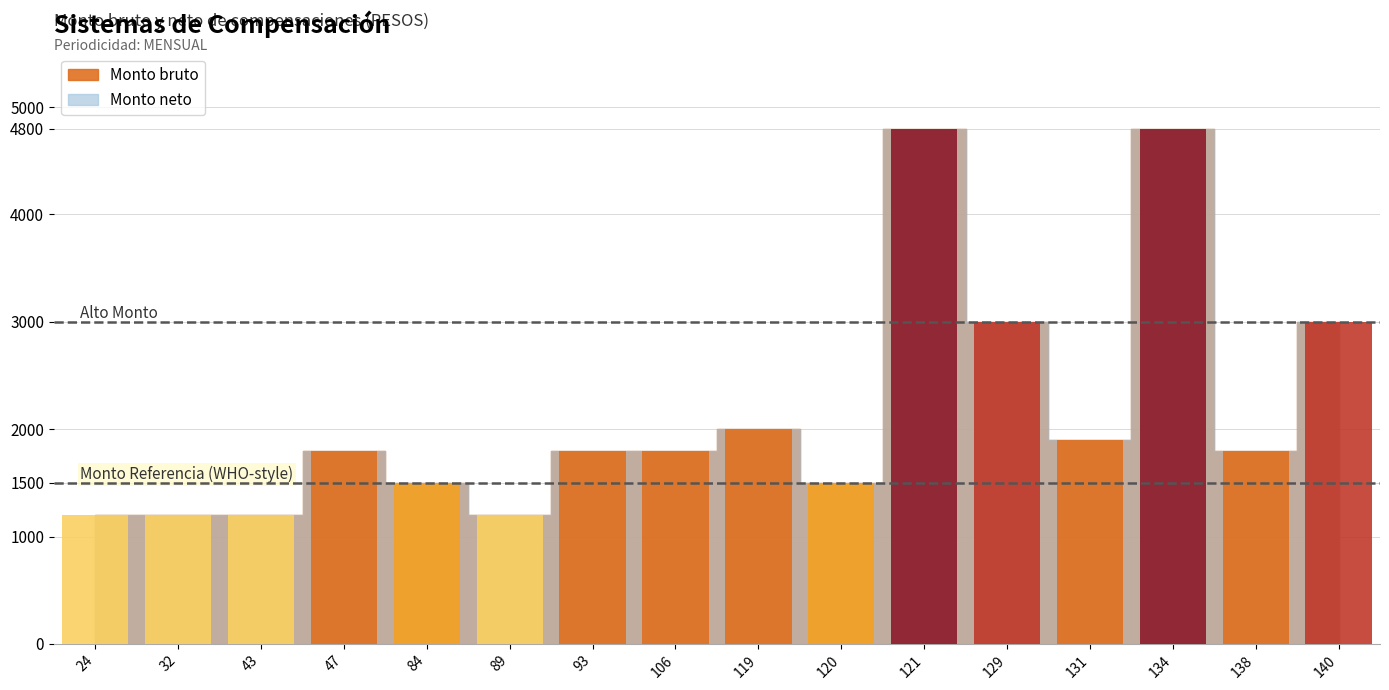

What is the value of the Monto neto bar at the 12th from the left?

3000